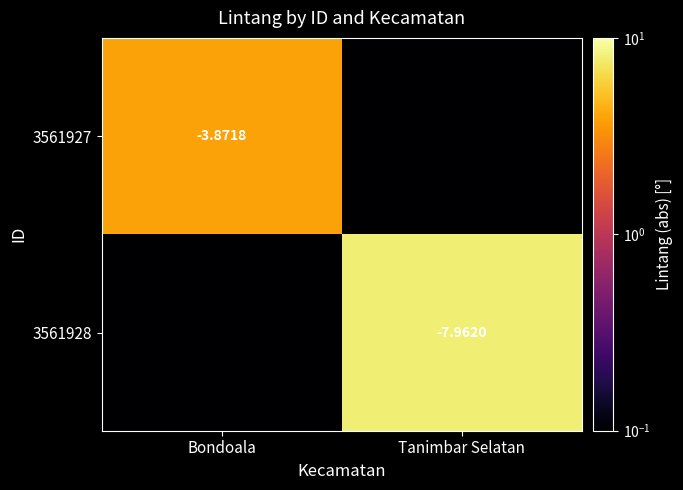

Rank the series at Bondoala from lowest to highest value.

3561928, 3561927